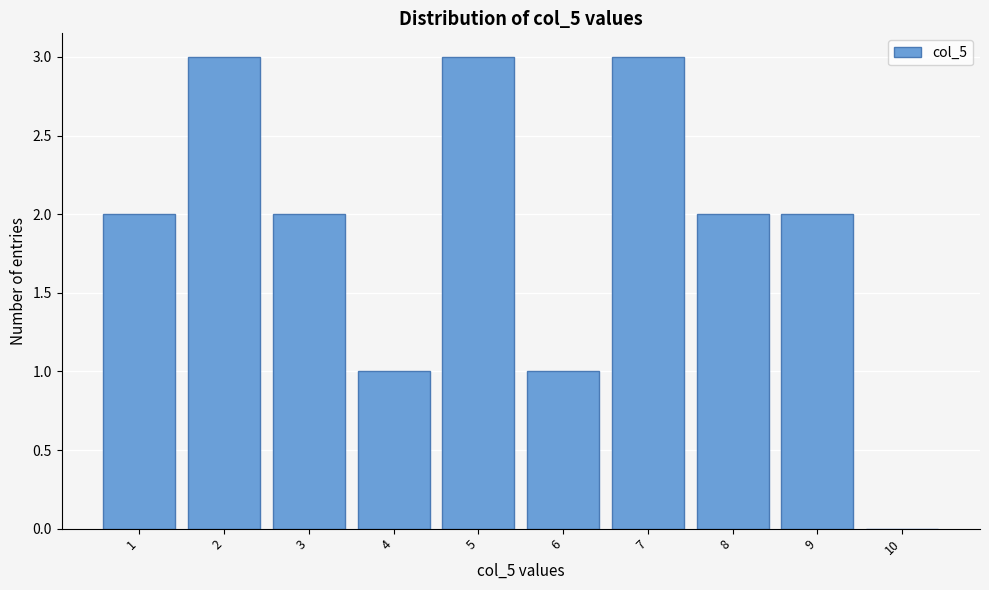

Reading right to left, what are all the values shown in this chart?

10=0	9=2	8=2	7=3	6=1	5=3	4=1	3=2	2=3	1=2